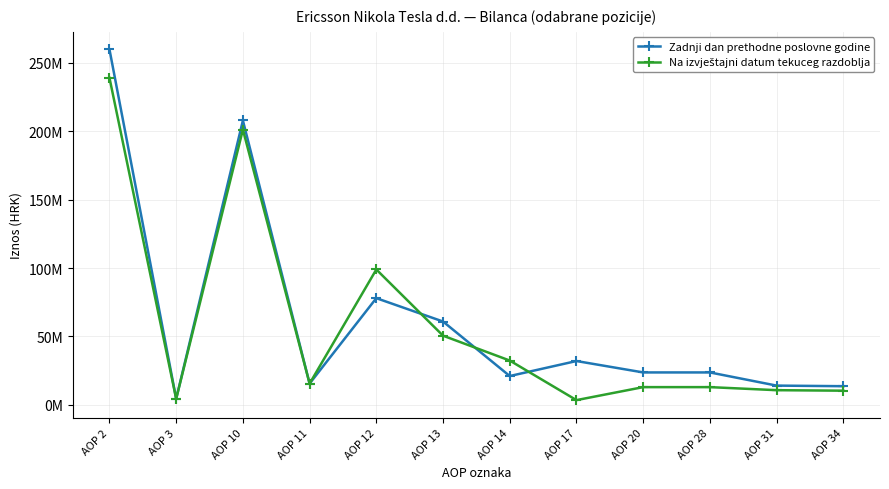

Is this an area chart (filled region under the line)?

No